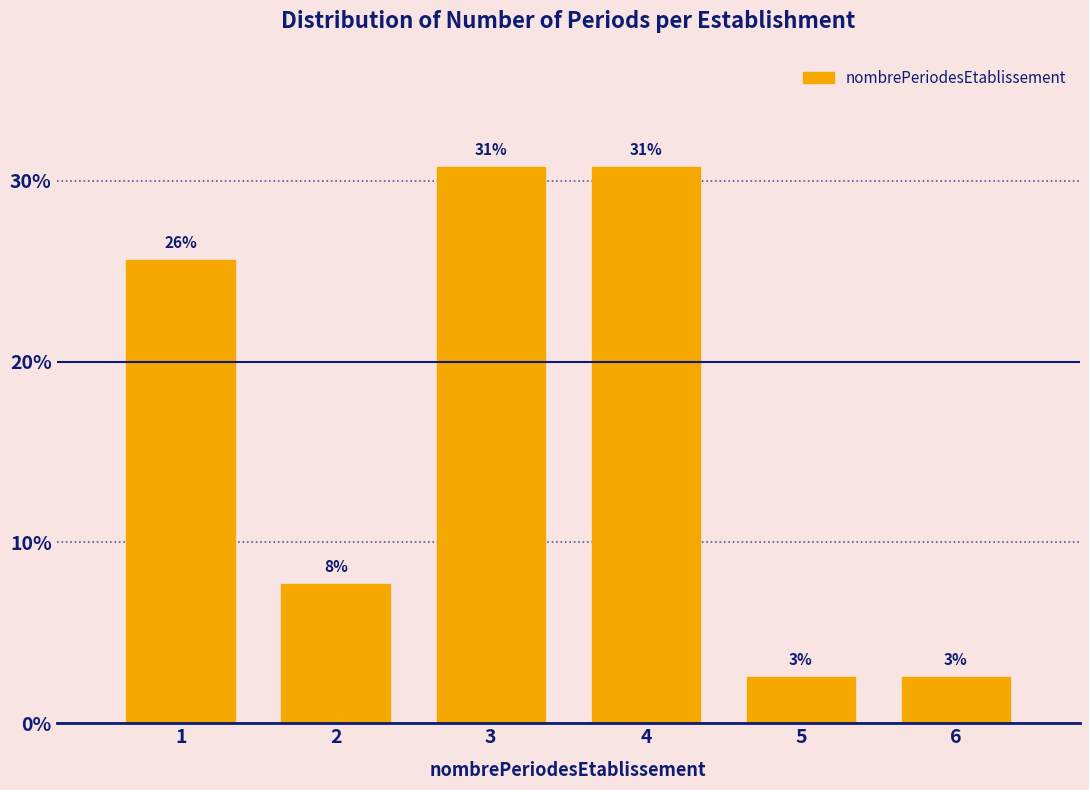

How many bars are there in total?

6